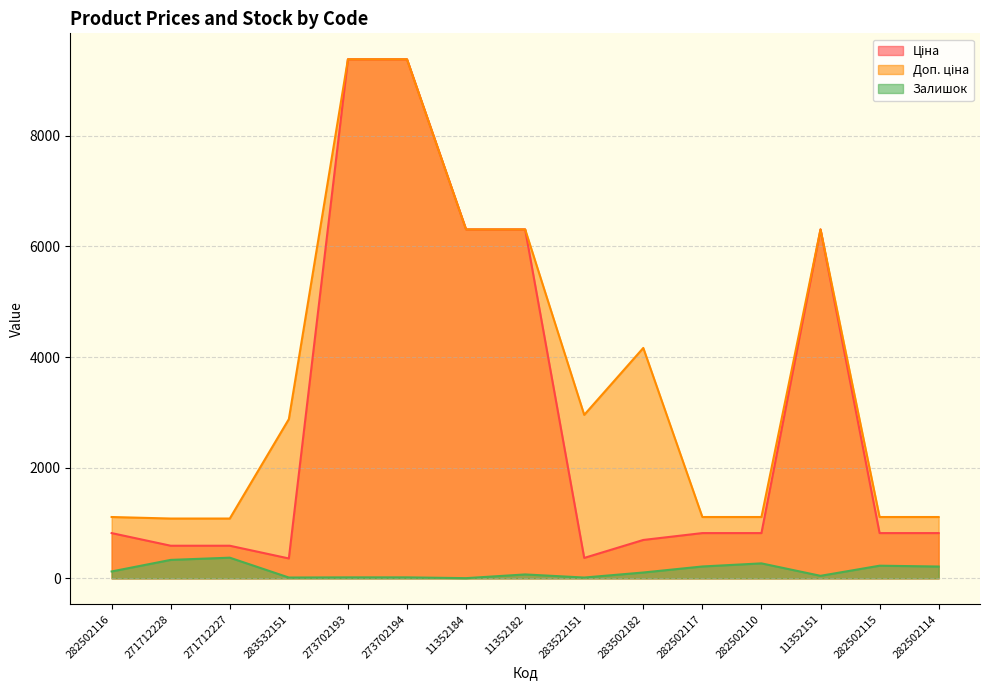

How many data points does each series have?

15